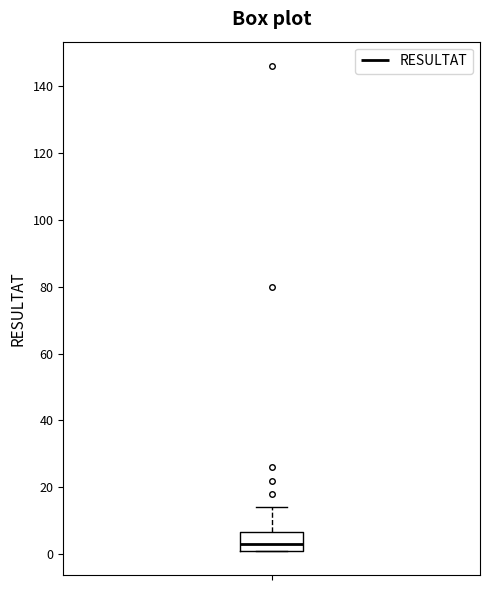

Transcribe this box plot: give where the median line is, the range the box spans, and where the two whiskers end, as read against the y-axis. The values are not printed on the chart, so give them approximately, as read against the axis.

median 4, box 2 to 6, whiskers 2 to 14